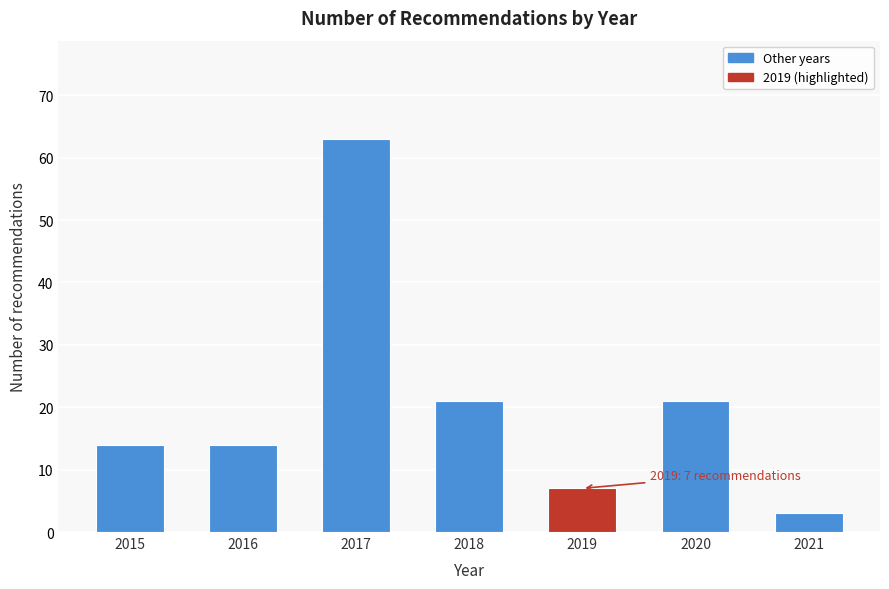

Reading right to left, what are all the values shown in this chart?

2021=3	2020=21	2019=7	2018=21	2017=63	2016=14	2015=14